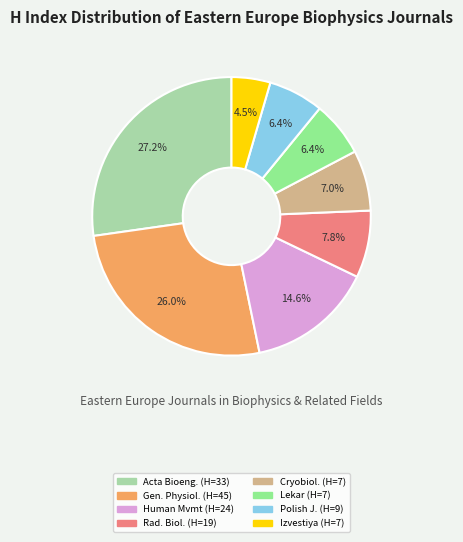

Which has a higher value, Human Mvmt (H=24) or Cryobiol. (H=7)?

Human Mvmt (H=24)